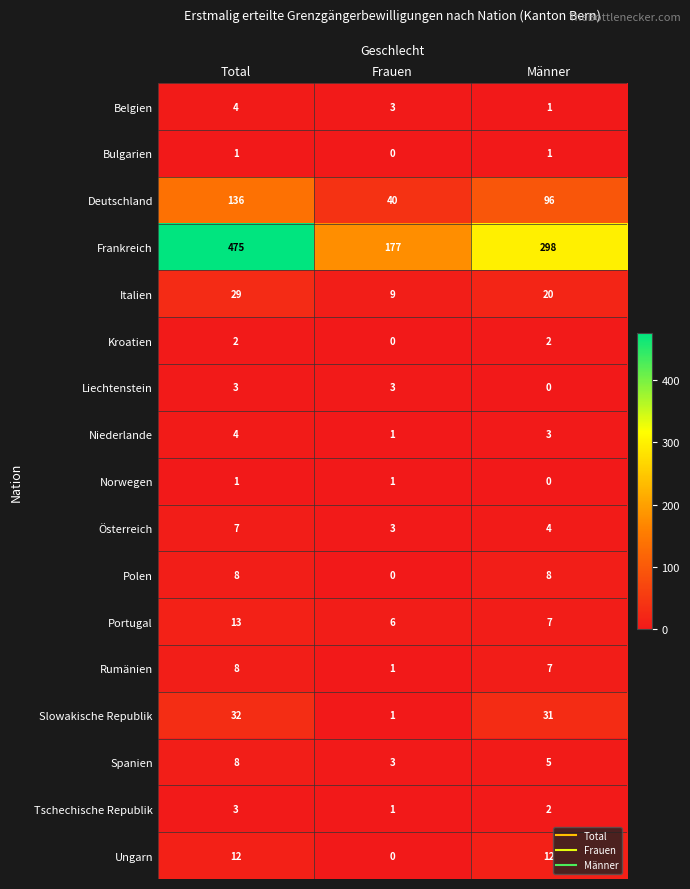

How many Deutschland values are between 40 and 136?

3